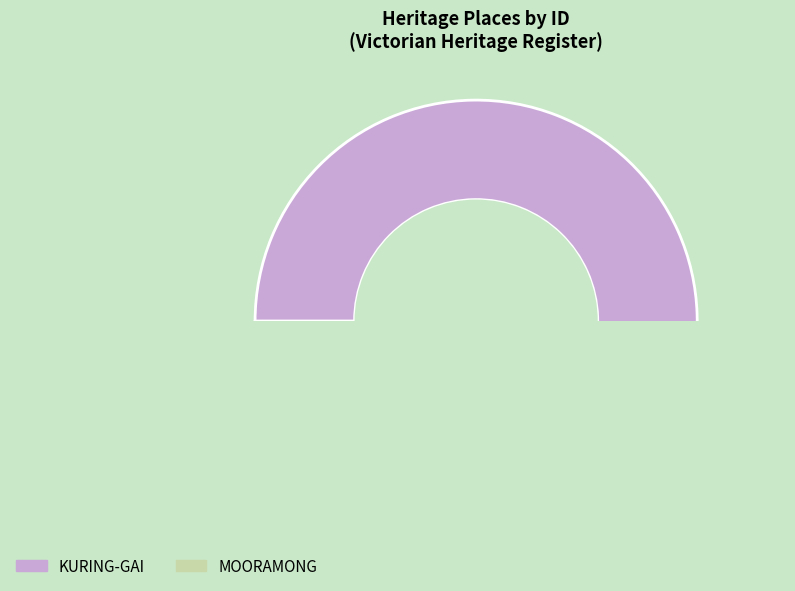

What percentage is NOT represented by MOORAMONG?

99.0%